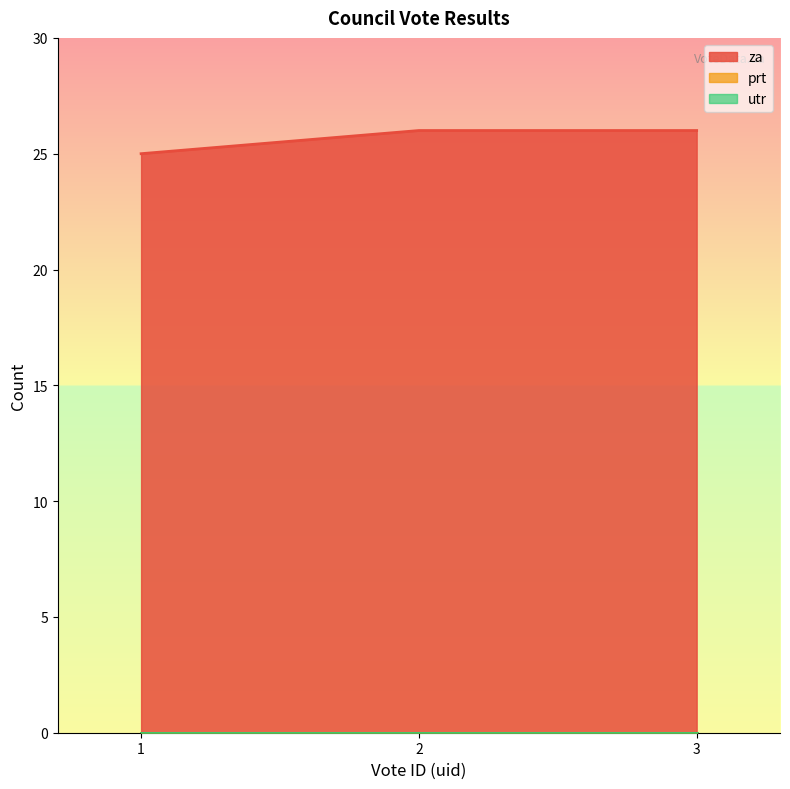

Which series has the largest range (max minus min)?

za